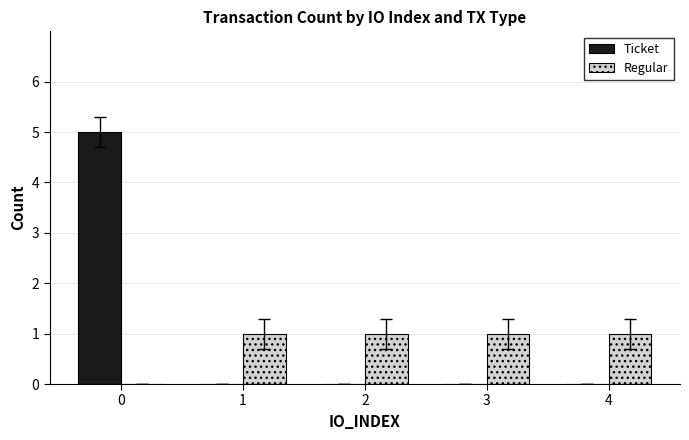

What is the approximate value of Regular at 2?

1